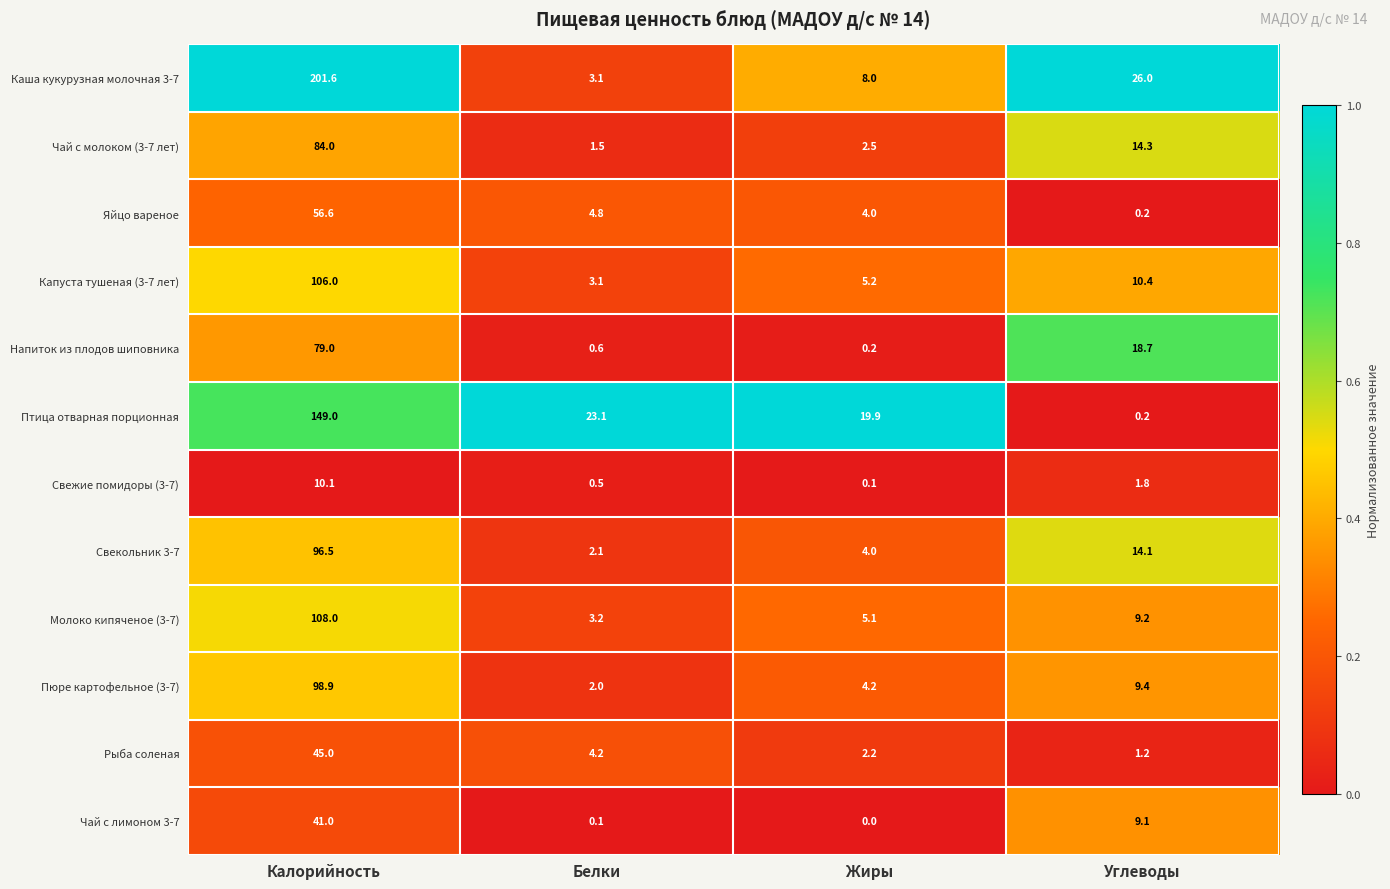

What is the difference between the highest and lowest values at Белки?

23.0